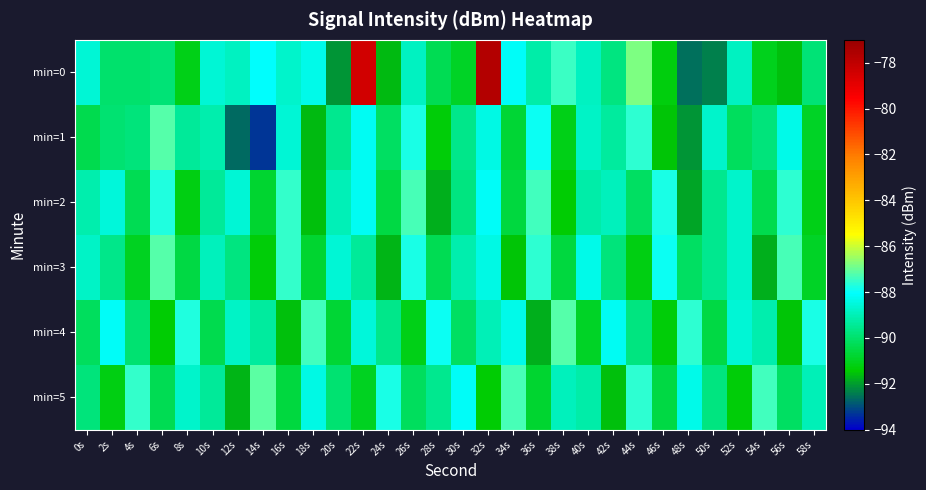

What is the total value across all series at 24s?

-541.4